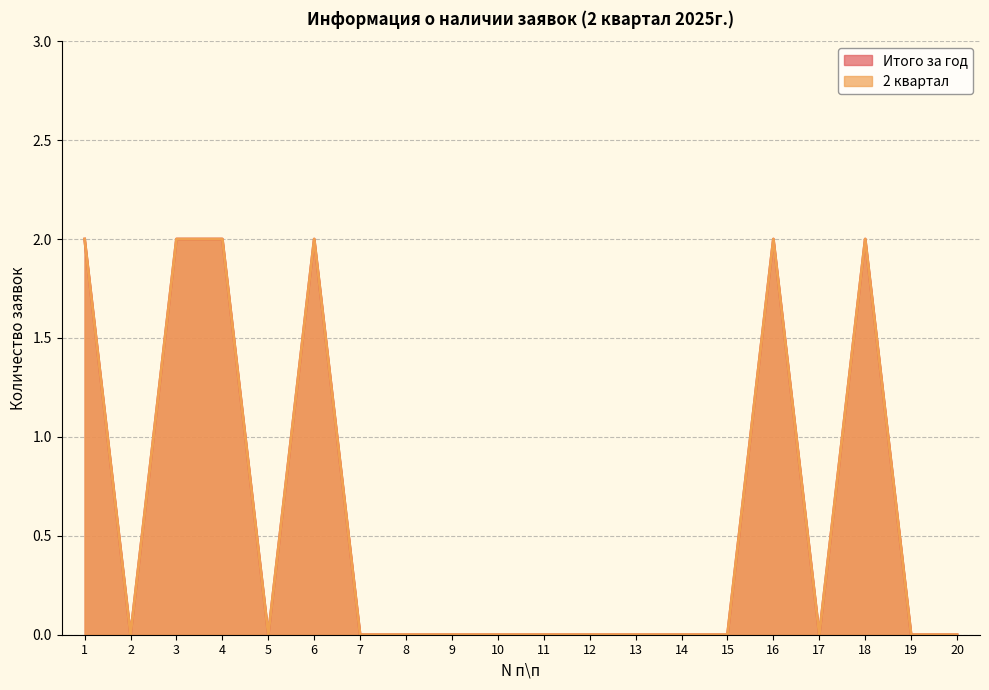

What are all the series names shown in the legend?

Итого за год, 2 квартал